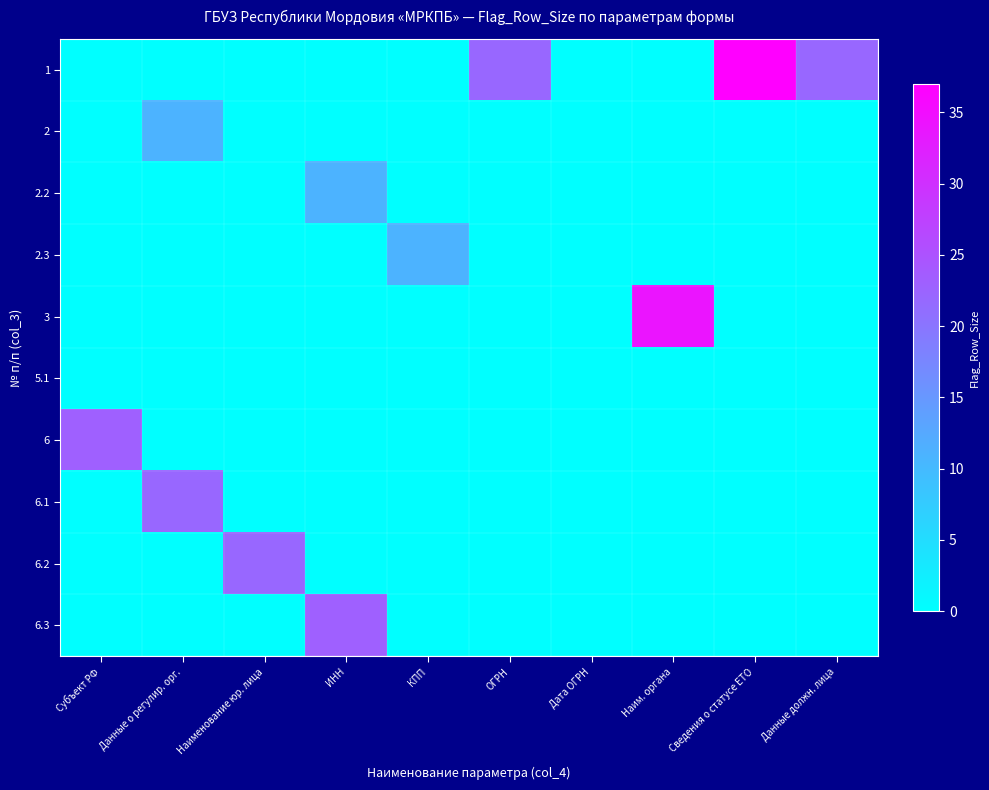

At how many categories does at least one series exceed 25?

2